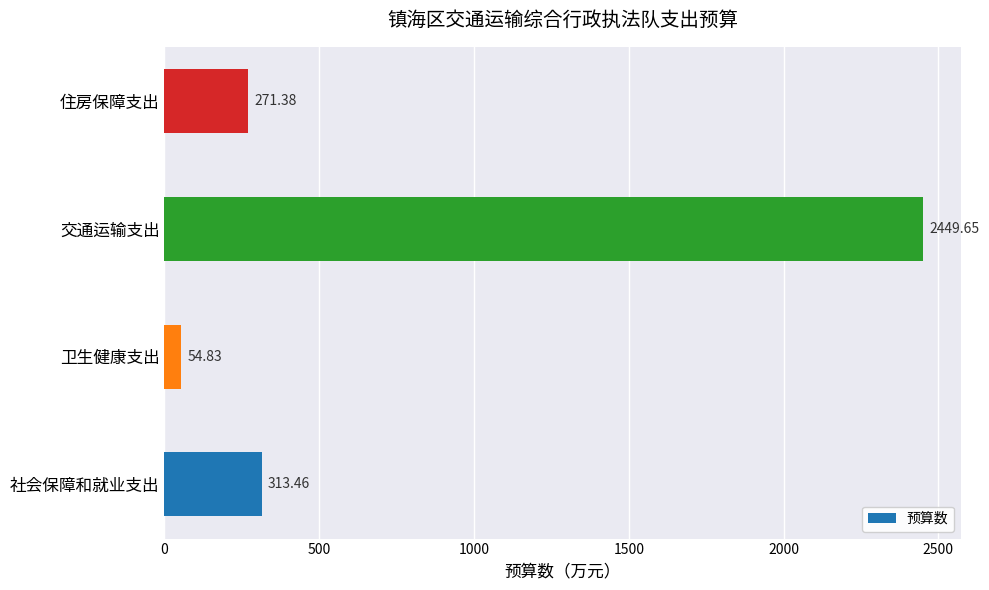

Which has a higher value, 住房保障支出 or 卫生健康支出?

住房保障支出